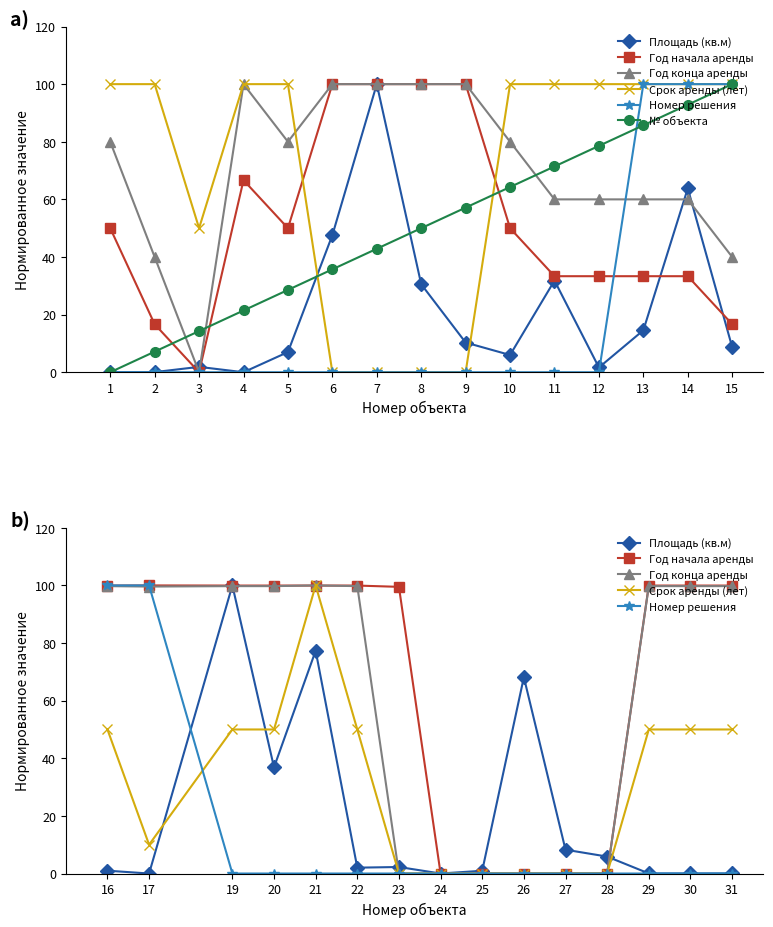

True or false: № объекта and Номер решения intersect in this chart.

True